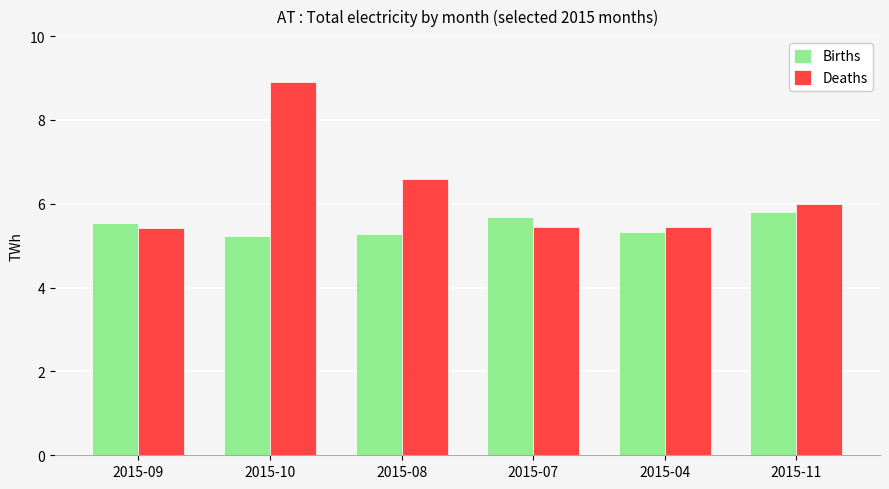

Which category has the highest value in the Deaths series?

2015-10